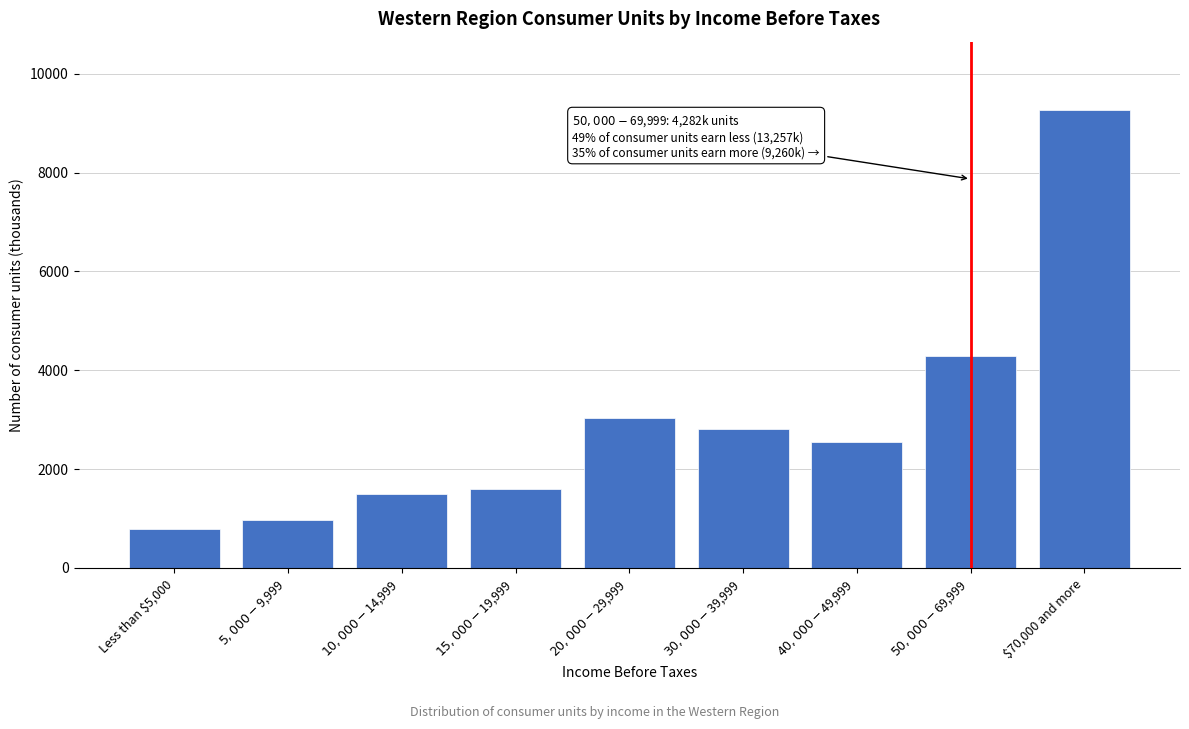

Reading left to right, list all the values displayed in this chart.

797	969	1507	1605	3025	2808	2546	4282	9260